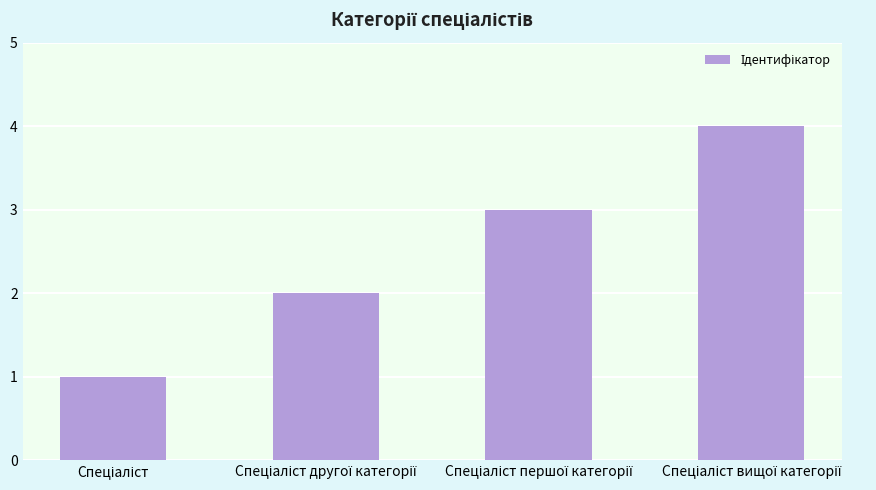

What is the maximum value shown in the chart?

4